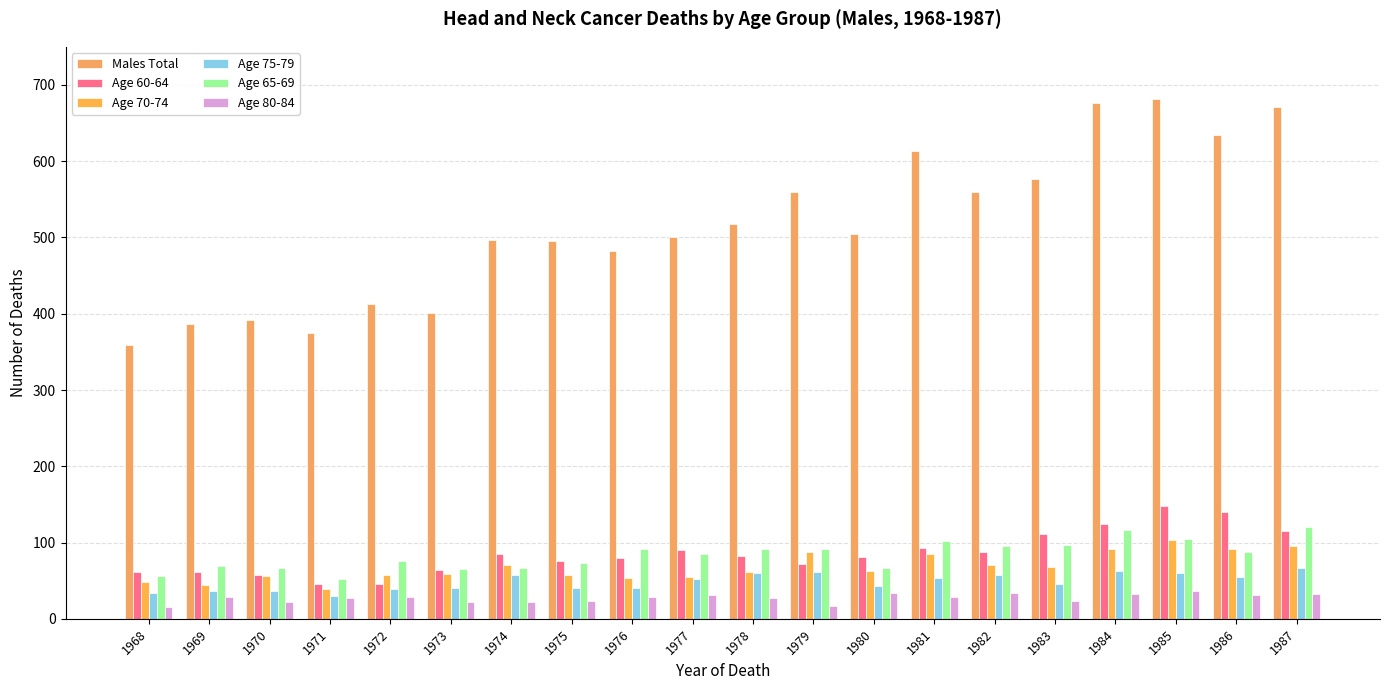

What is the value of the Age 75-79 bar at the 3rd from the left?

36